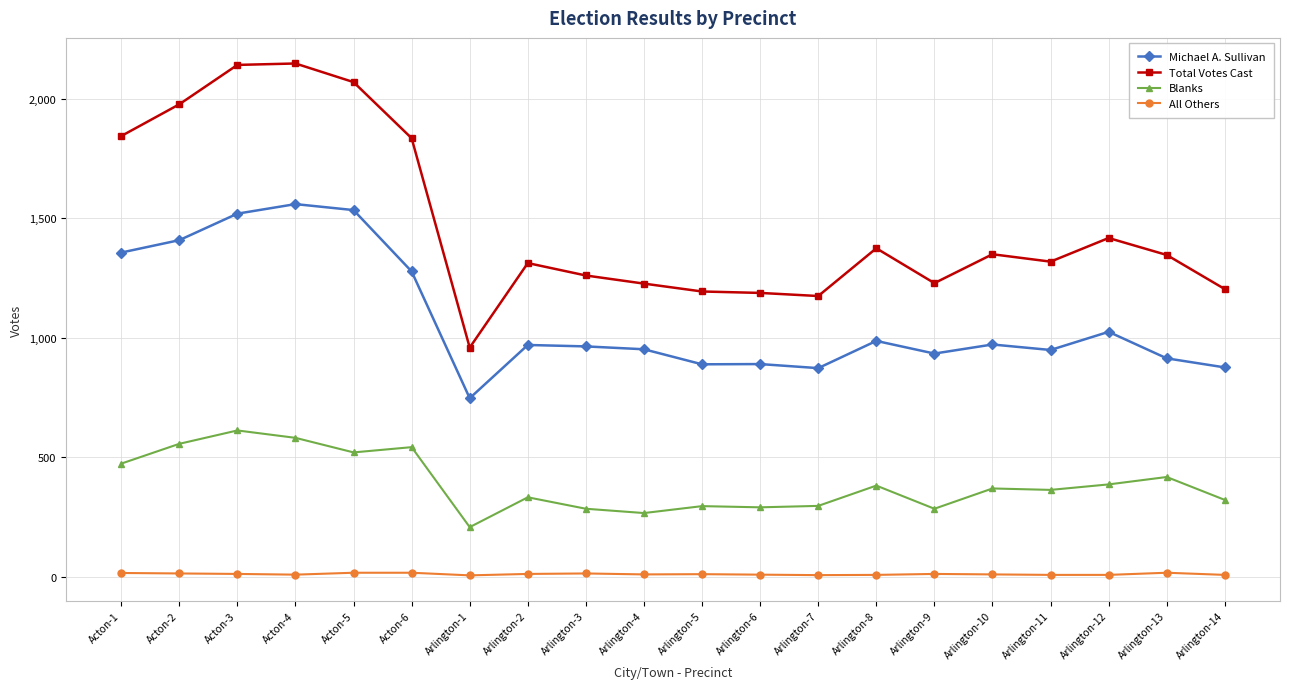

What is the difference between the maximum and minimum values in the Michael A. Sullivan series?

813